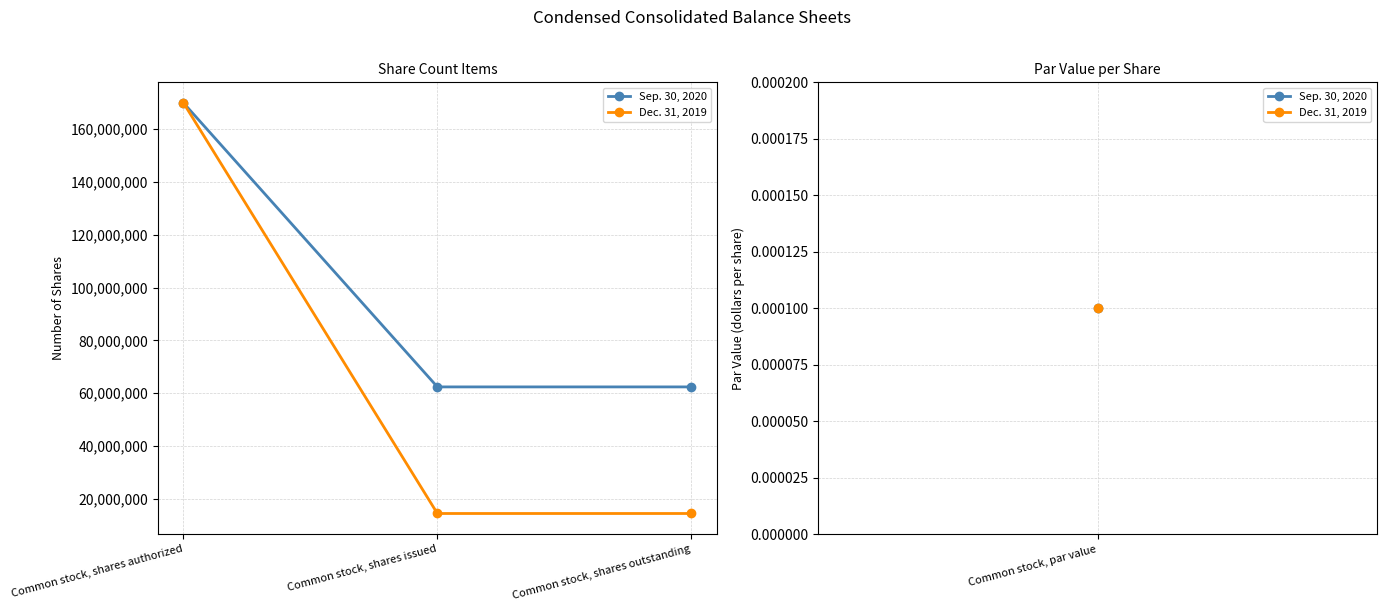

At which category is the sum across all series the highest?

Common stock, shares authorized